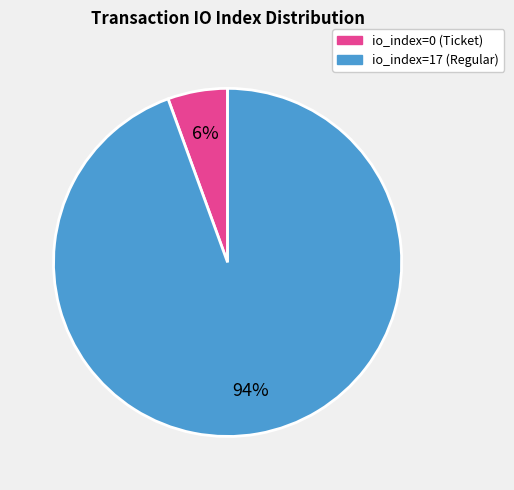

Is the sum of io_index=17 and io_index=0 greater than half?

Yes